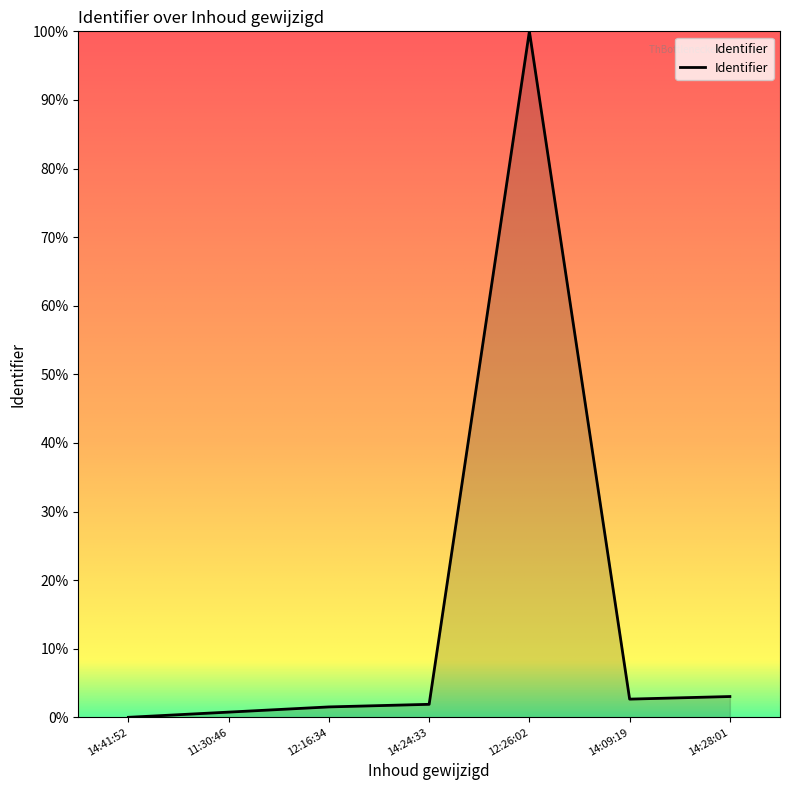

The chart shows a value of 0.0 at 14:41:52. True or false?

True